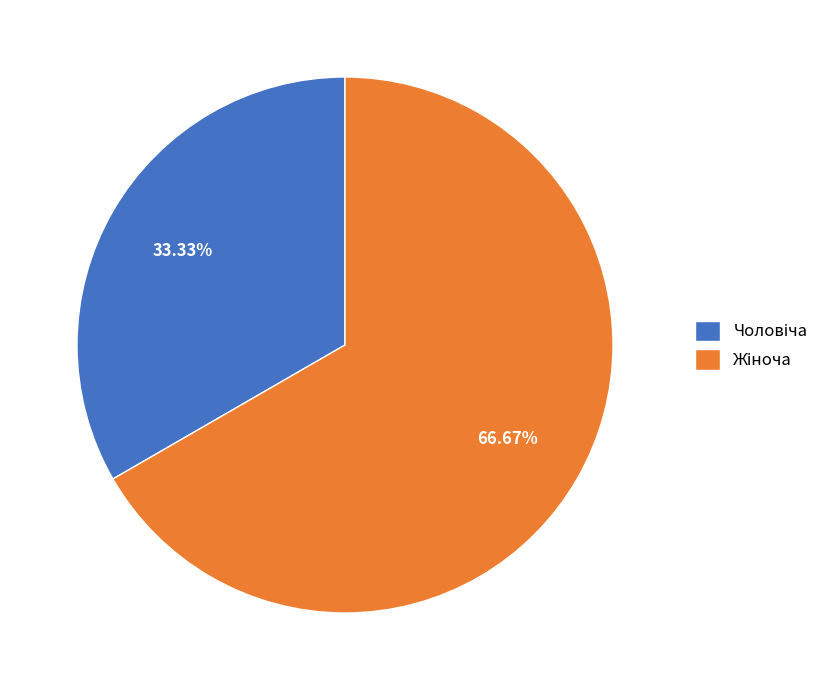

Count the number of slices in the pie.

2